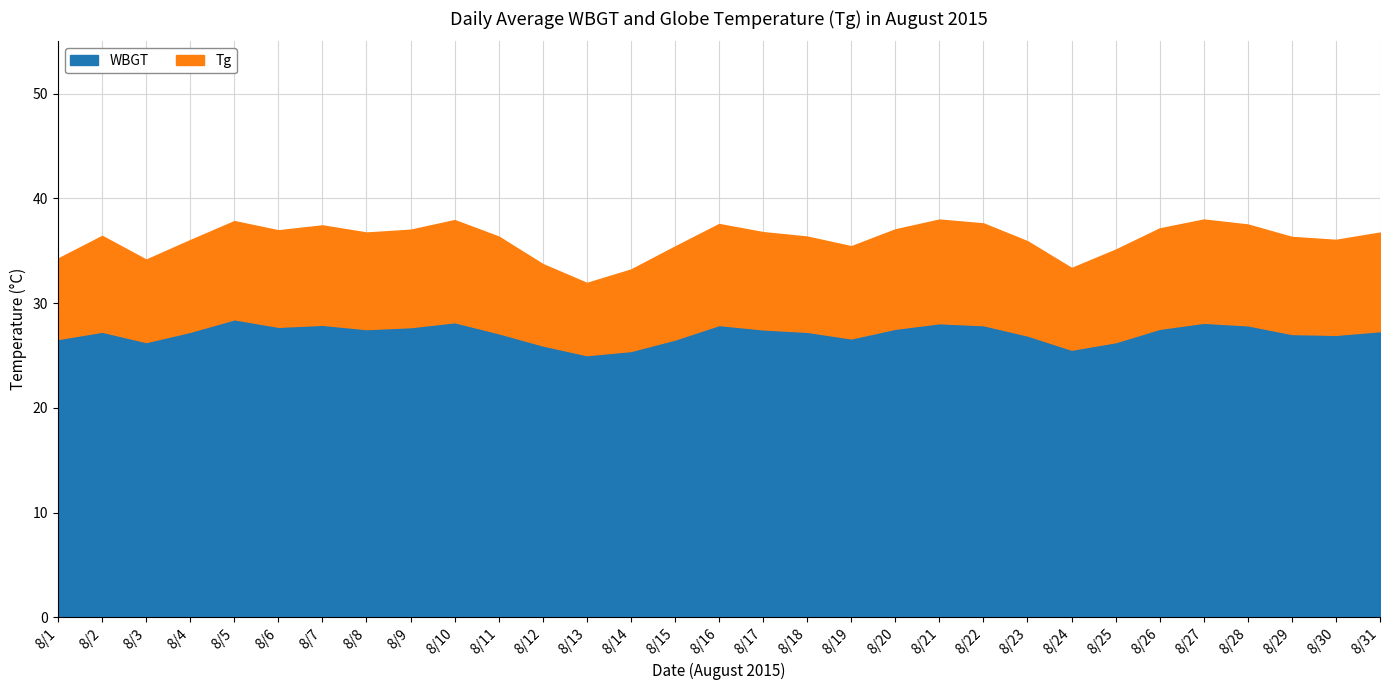

Which has a higher value, 8/18 or 8/28?

8/28